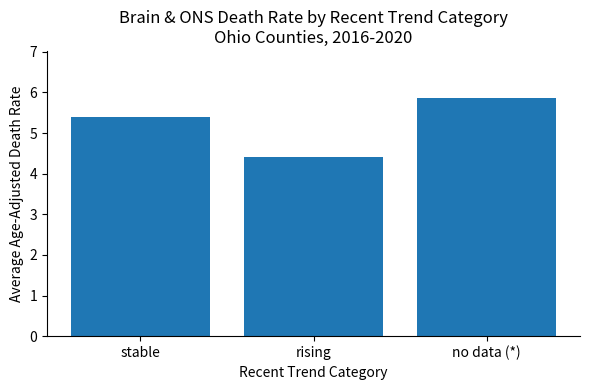

True or false: the data shows 9.2 at no data (*).

False